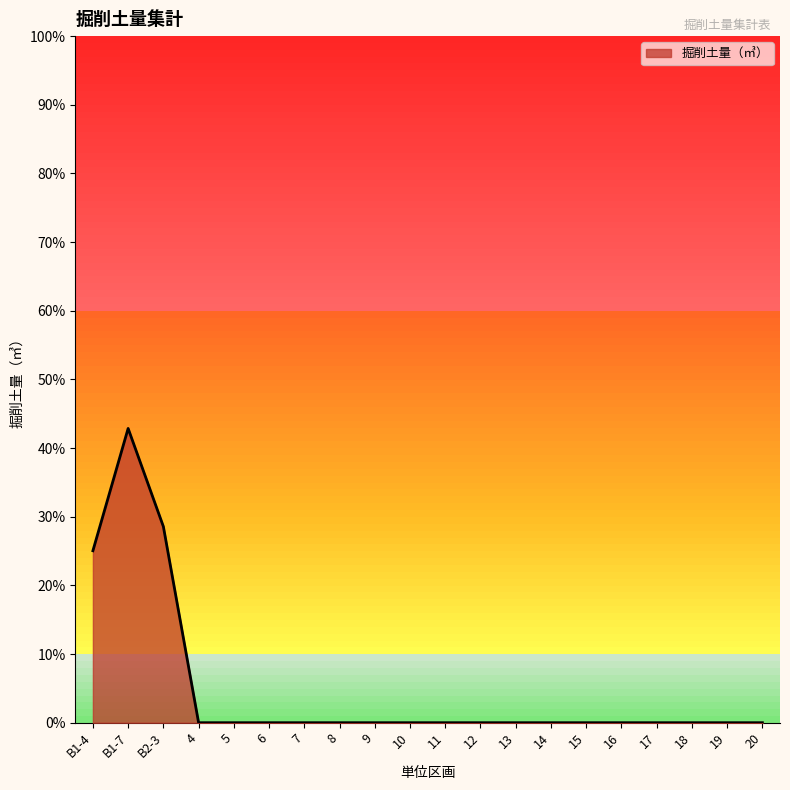

The value at 6 is 0.0. True or false?

True